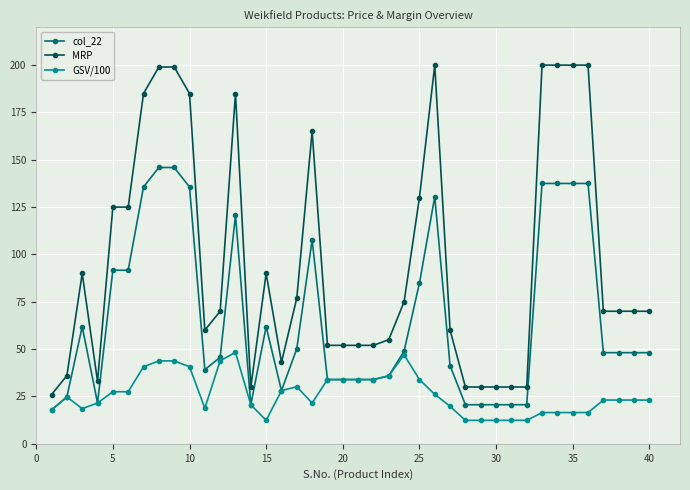

Count the number of data series in this chart.

3